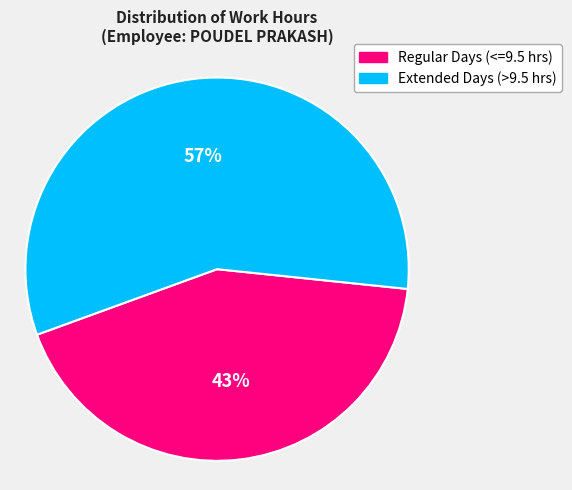

To the nearest percent, what is the difference between the largest and smallest slice percentages?

14%